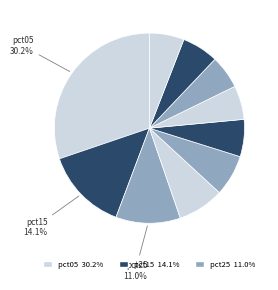

How many slices are in this pie chart?

10